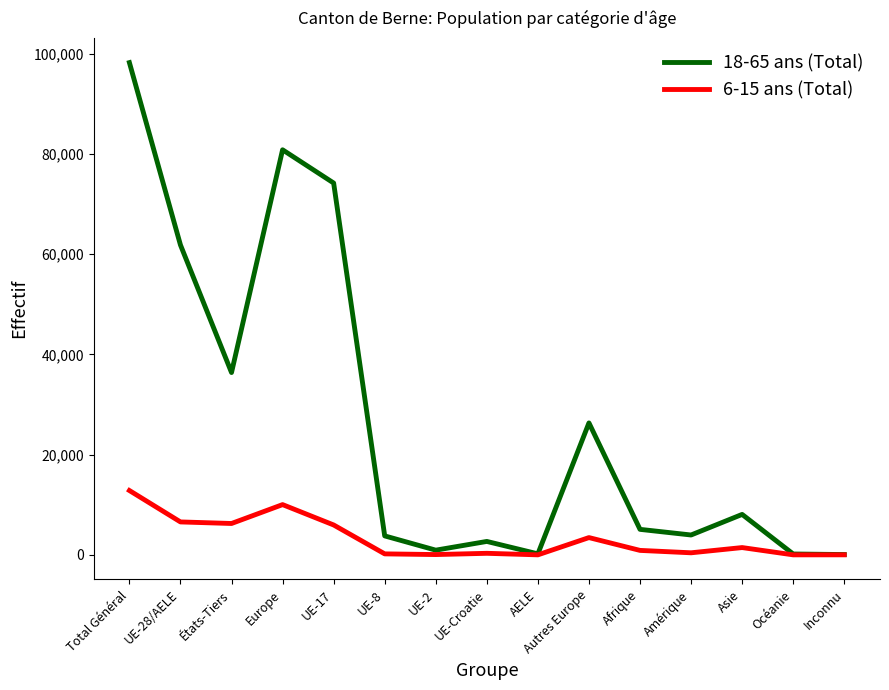

Which series changed the most between États-Tiers and Océanie?

18-65 ans (Total)